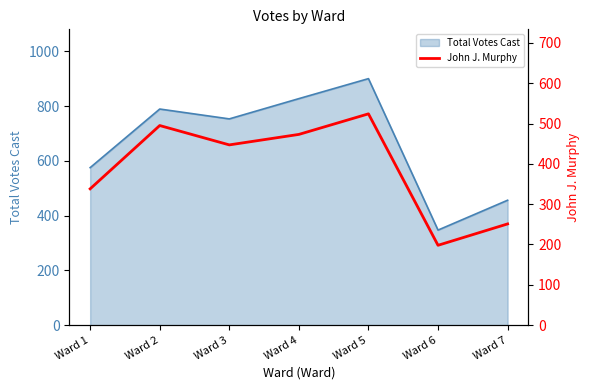

The value of Total Votes Cast at Ward 7 is 309. True or false?

False